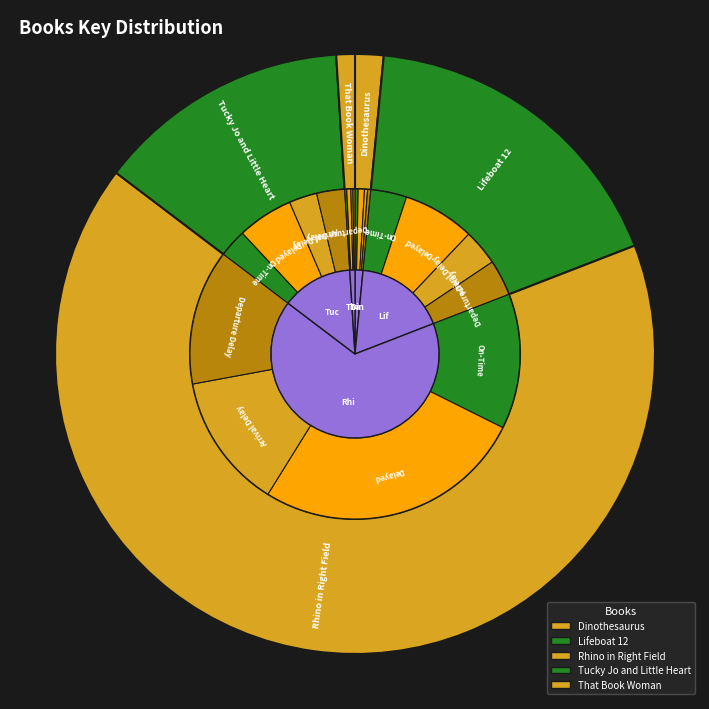

Which slice is the smallest?

That Book Woman